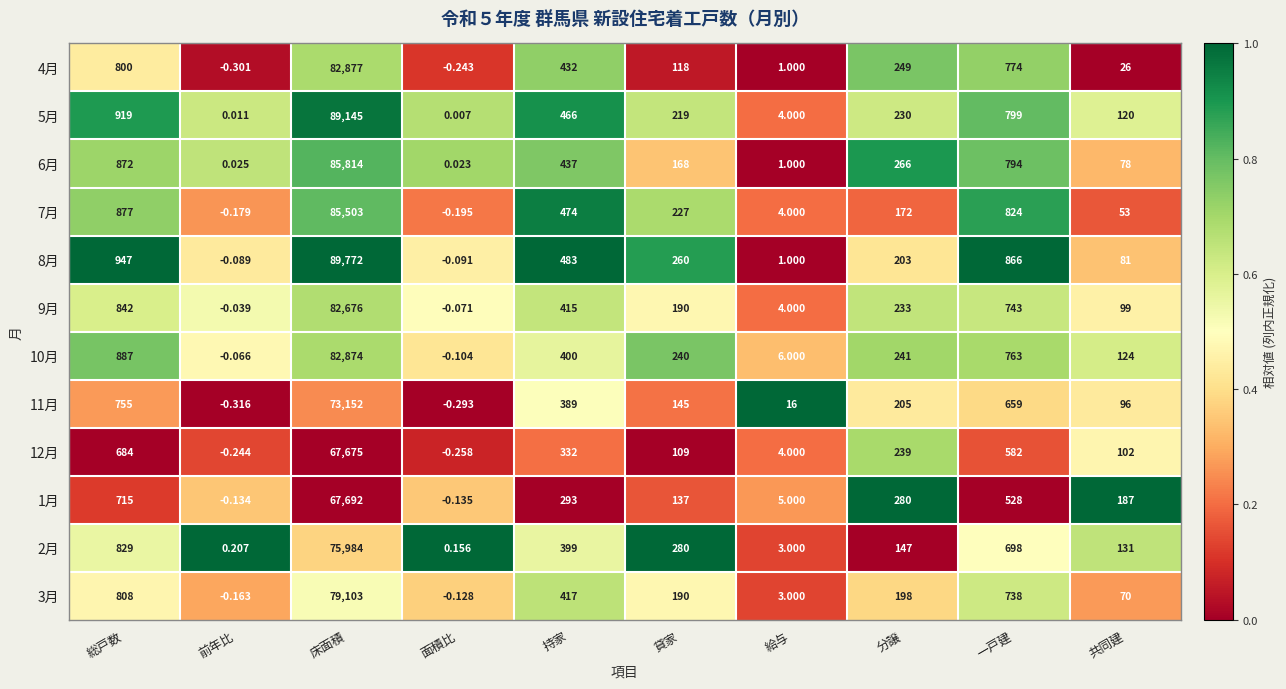

At which label does 6月 first exceed 266?

総戸数